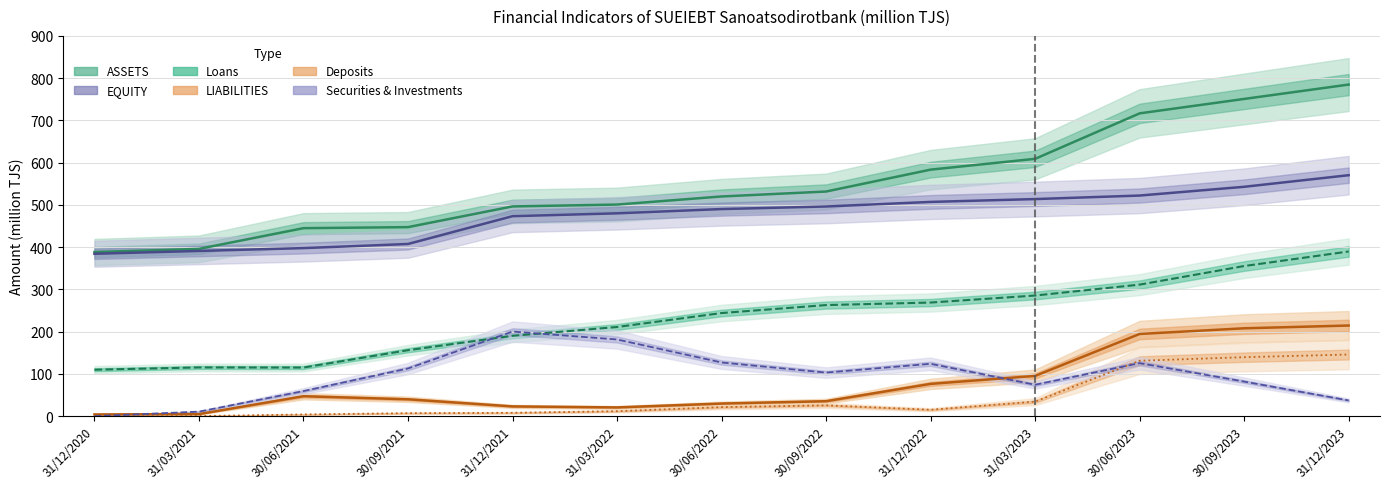

What value does the Loans series have at 31/03/2023?

285.5